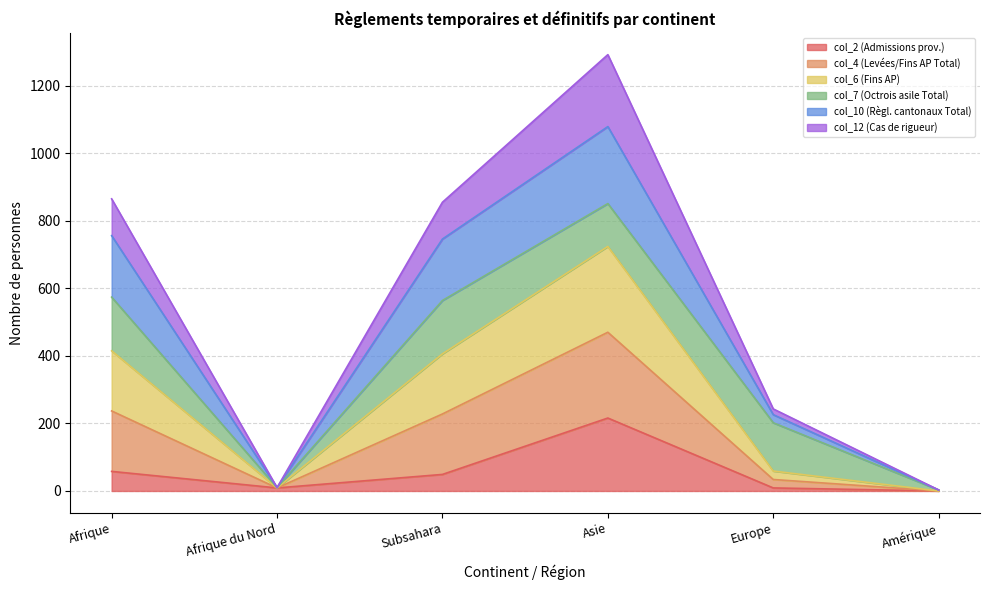

Which category has the lowest value across all series?

Amérique